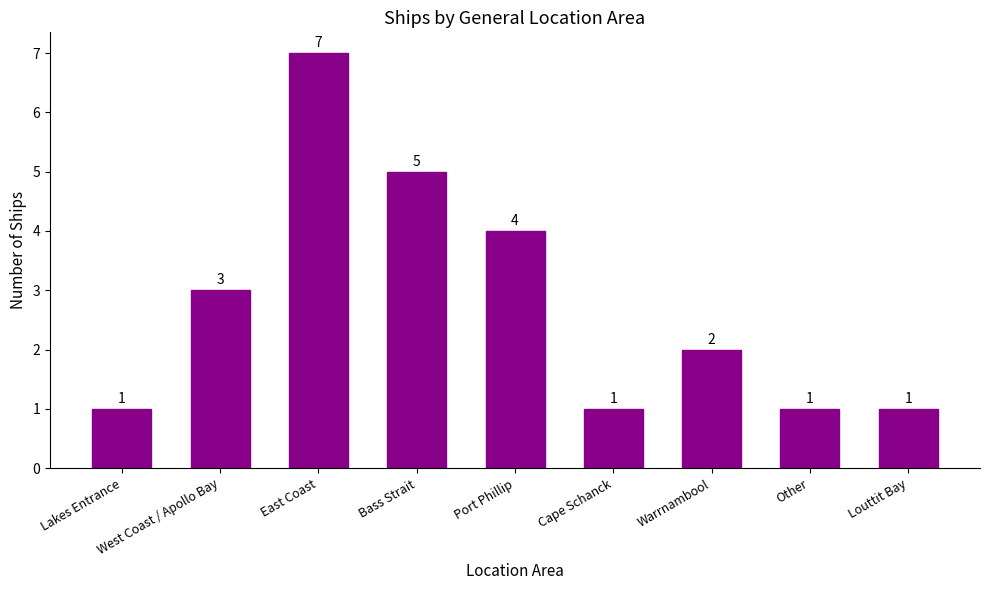

What is the average value?

3